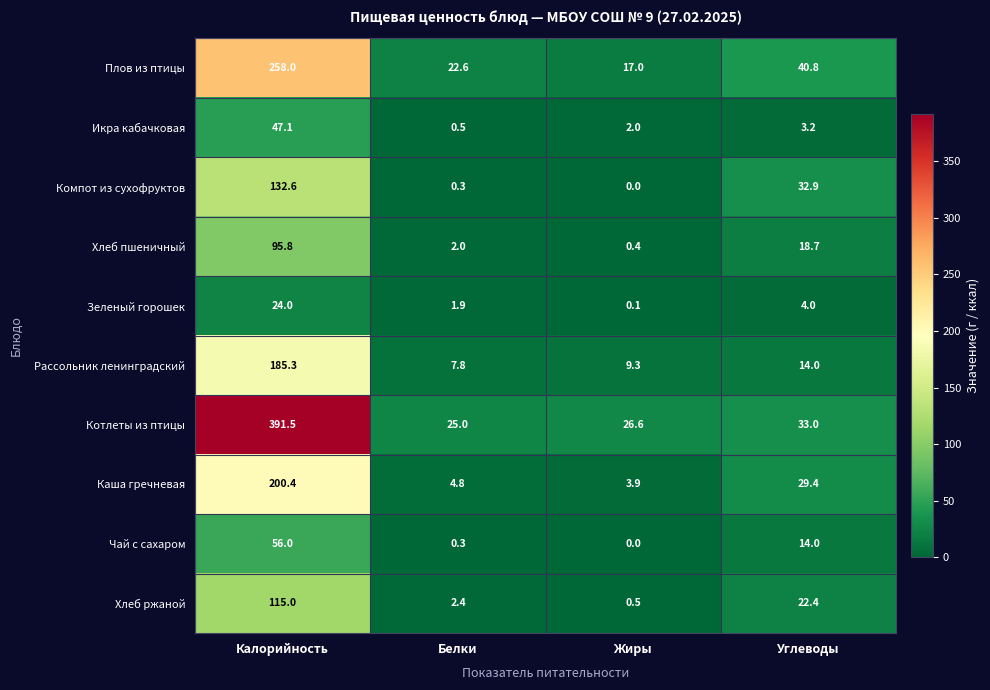

Where is Котлеты из птицы nearest to the value 208?

Углеводы